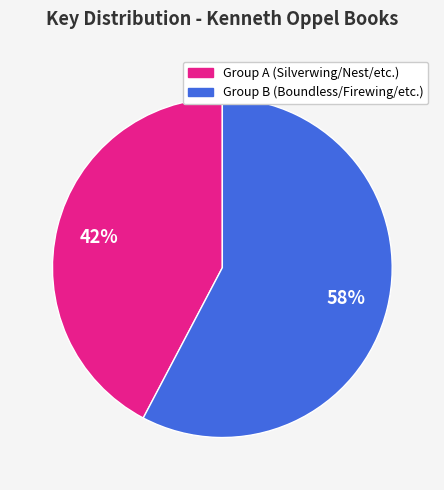

Is there any slice that represents more than half of the pie?

Yes